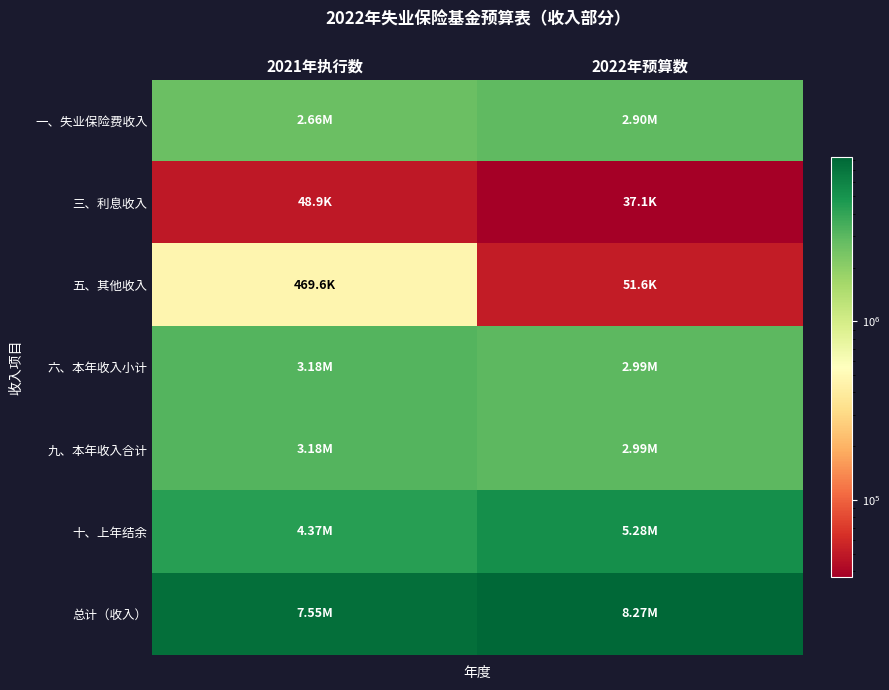

At how many categories does at least one series exceed 1648464?

2